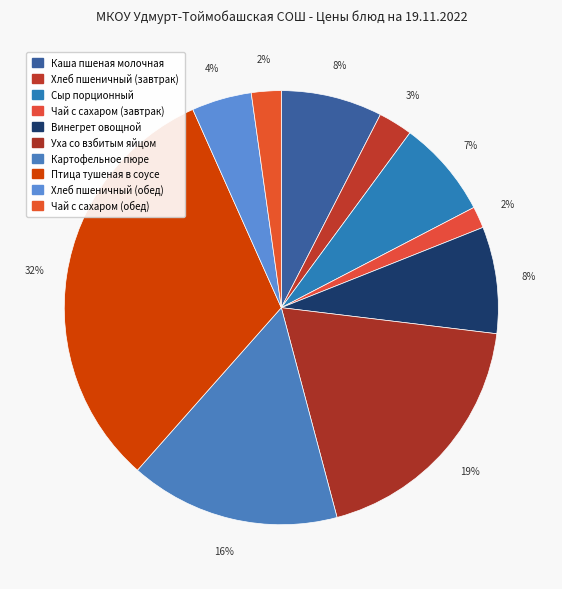

Does Чай с сахаром (обед) account for over 50% of the chart?

No